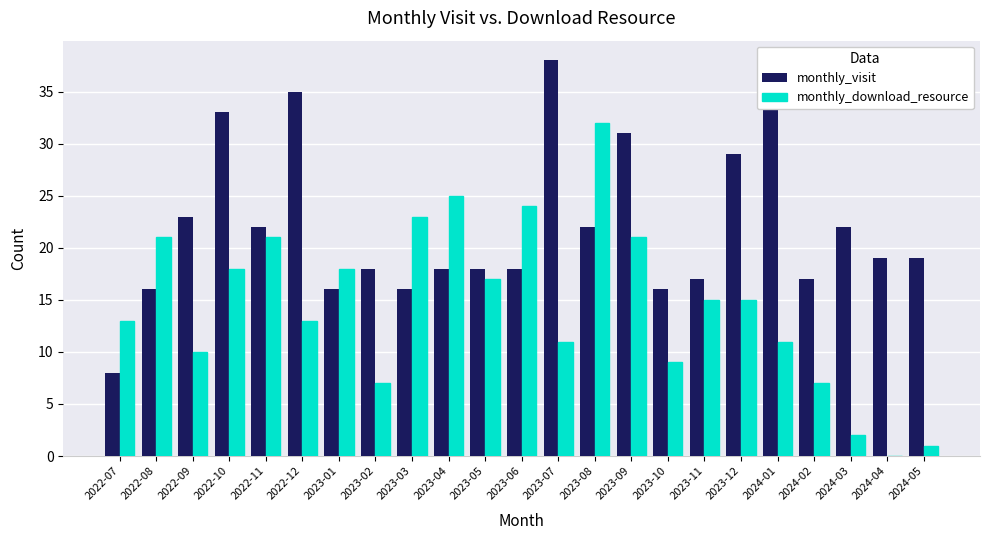

Which series has the widest spread of values?

monthly_download_resource